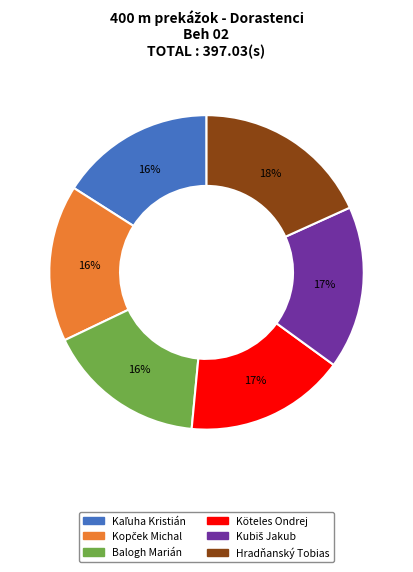

Is there a majority slice in this chart?

No